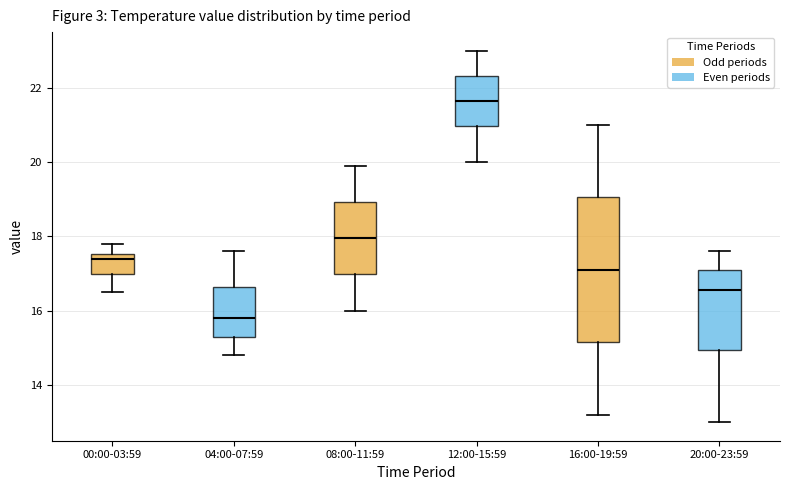

Where does the median line of the box for 20:00-23:59 sit on the y-axis? The values are not printed on the chart, so give them approximately, as read against the axis.

16.6